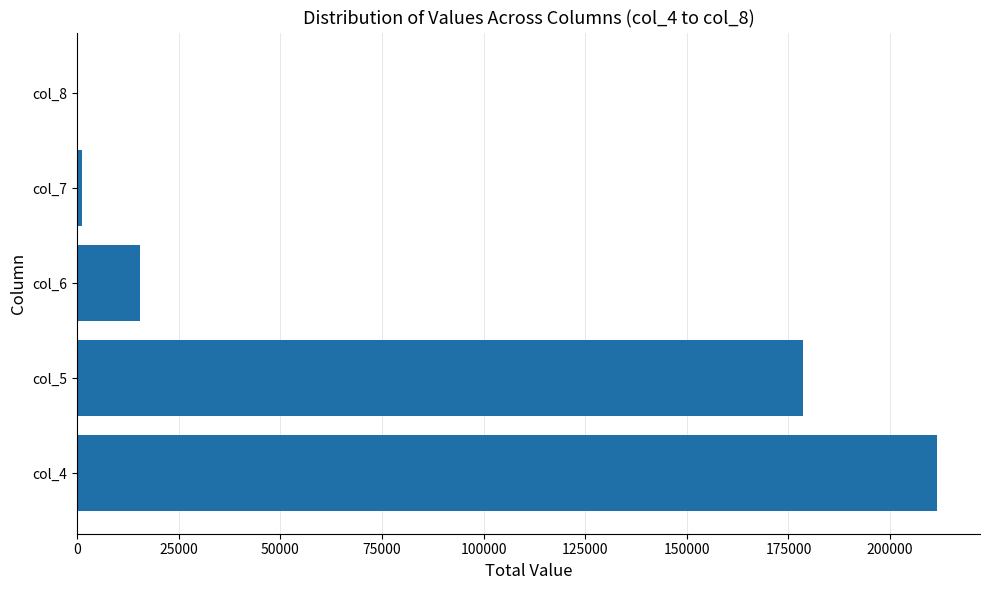

What is the greatest value displayed?

211544